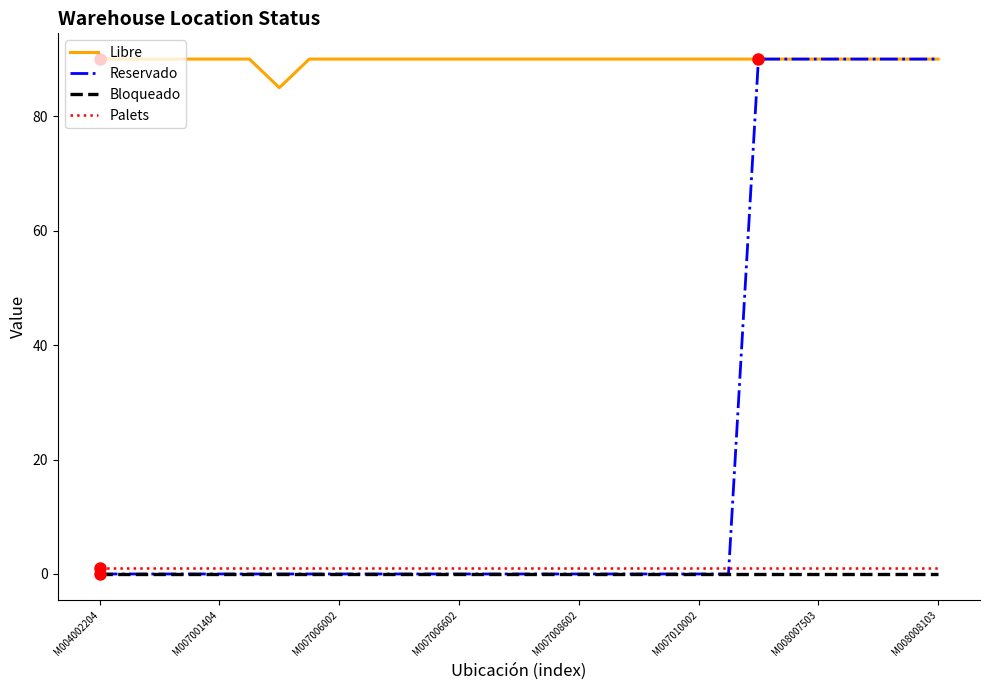

Which series has the widest spread of values?

Reservado